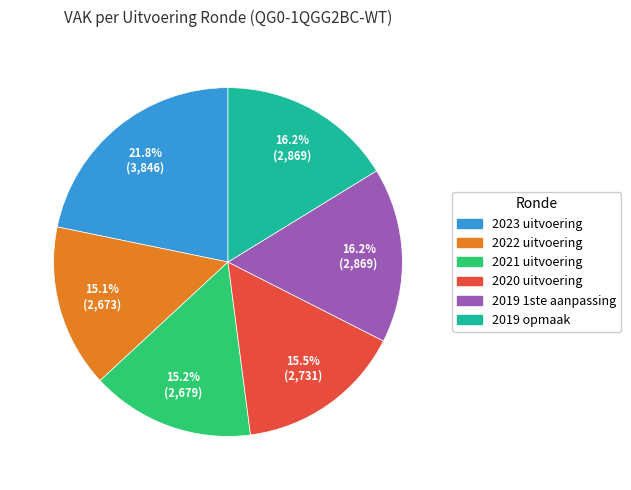

Approximately how many times larger is the value at 2020 uitvoering compared to 2021 uitvoering?

1.0